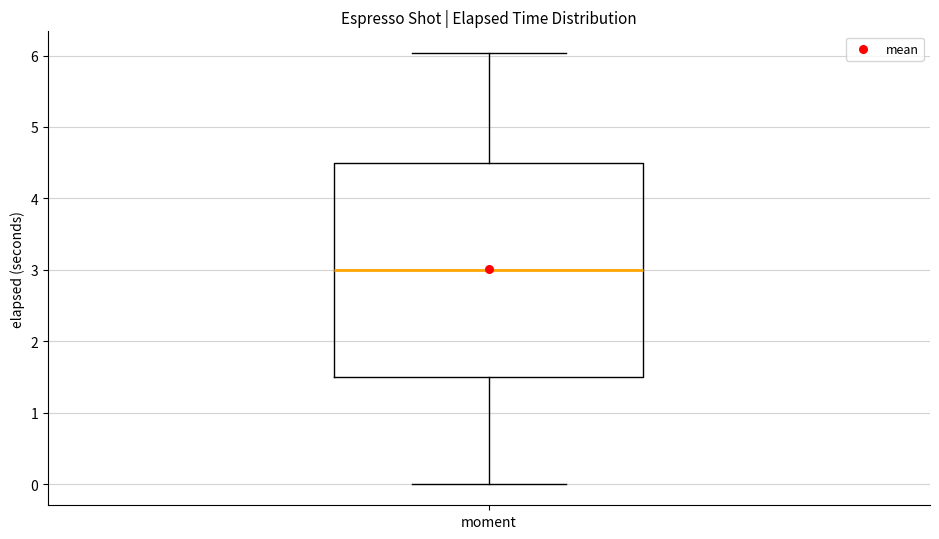

Transcribe this box plot: give where the median line is, the range the box spans, and where the two whiskers end, as read against the y-axis. The values are not printed on the chart, so give them approximately, as read against the axis.

median 3.0, box 1.5 to 4.5, whiskers 0.0 to 6.0